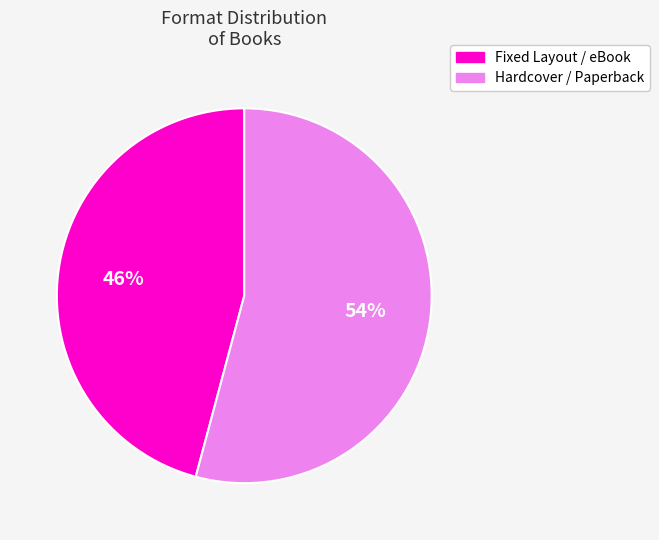

To the nearest percent, what is the average slice percentage?

50%